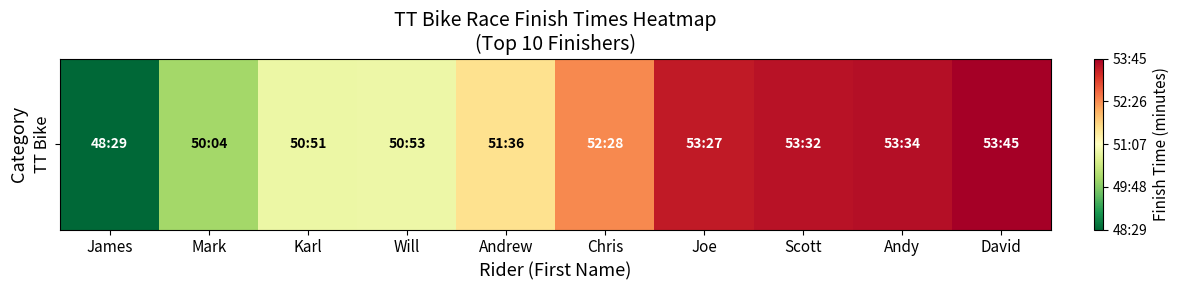

Approximately how many times larger is the value at Karl compared to James?

1.0